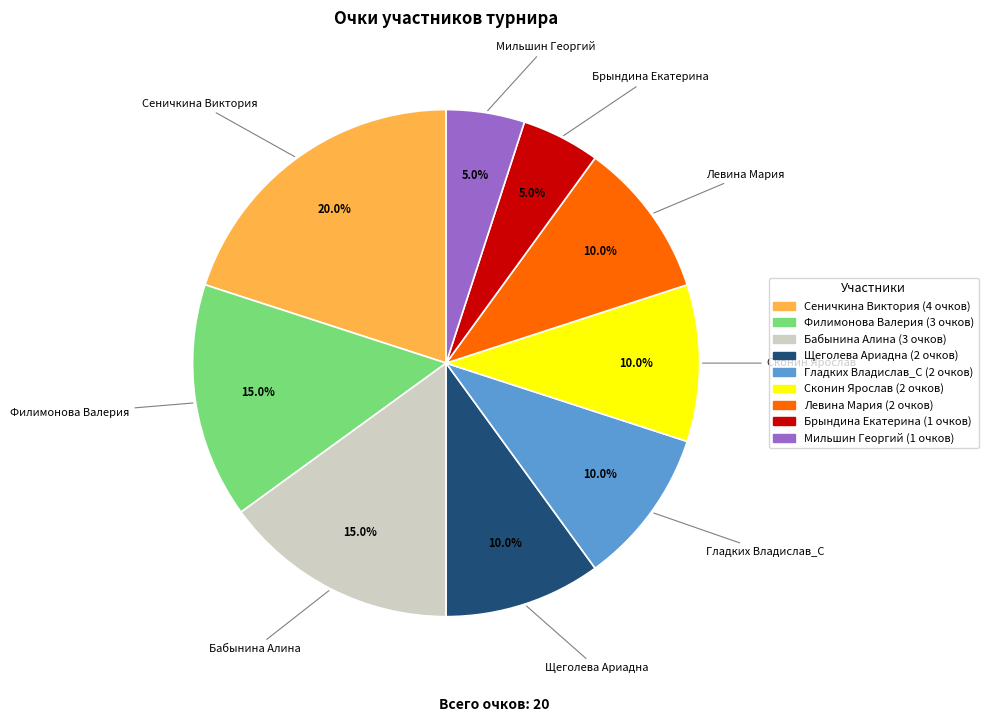

What portion of the pie excludes Сконин Ярослав?

90.0%